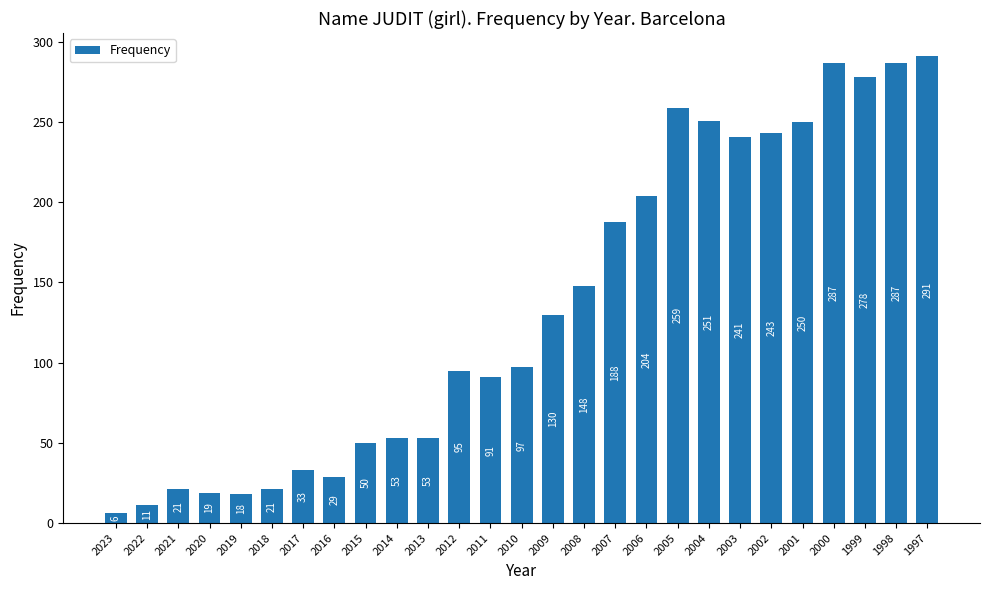

How many data points are less than 97?

13